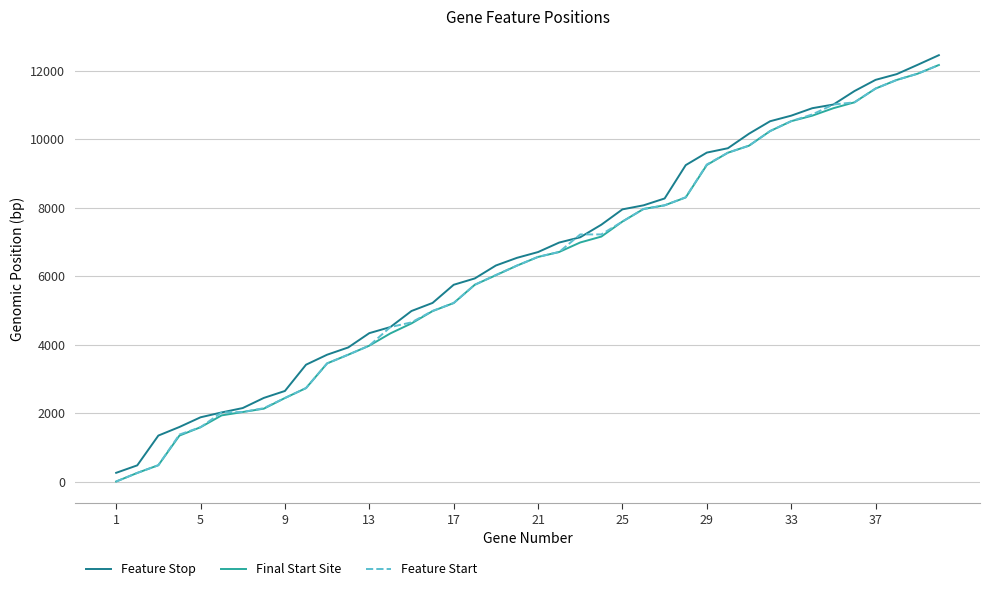

What is the maximum value shown in the chart?

12455